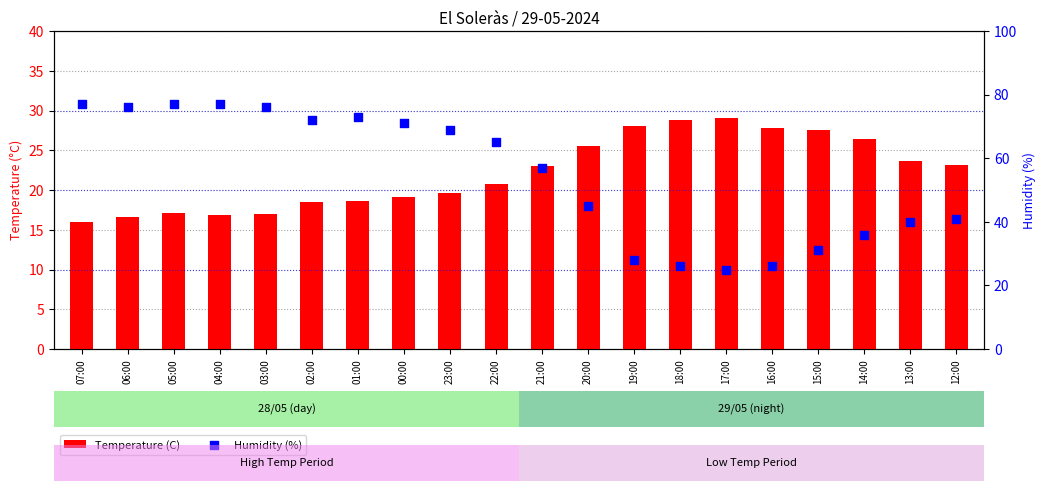

Is the value of Humidity (%) at 05:00 greater than the value of Temperature (C) at 12:00?

Yes